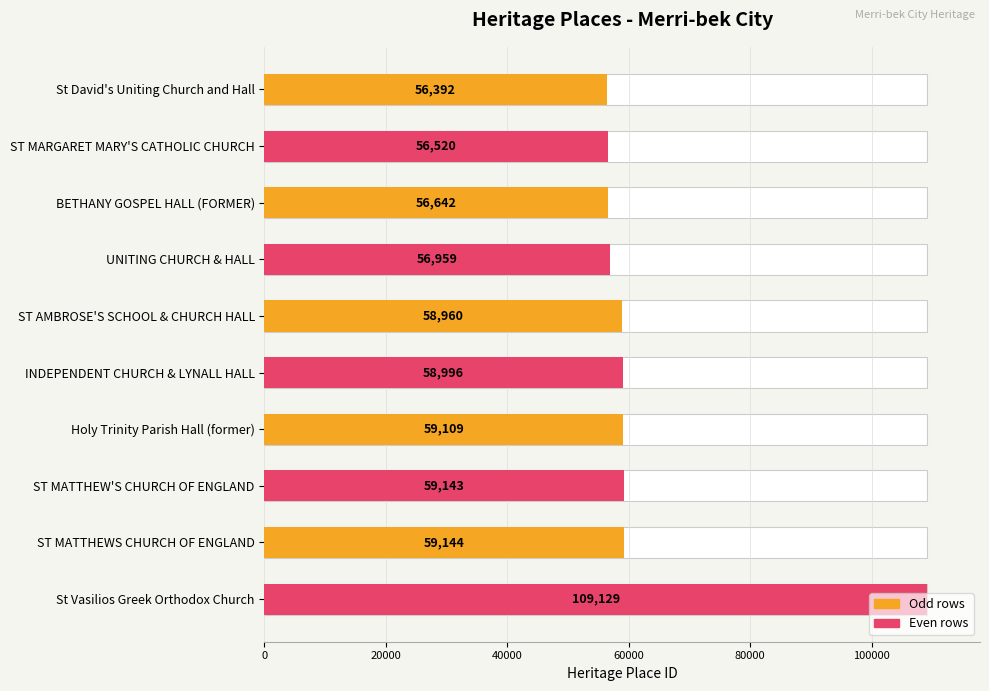

The chart shows a value of 17513 at ST MATTHEW'S CHURCH OF ENGLAND. True or false?

False